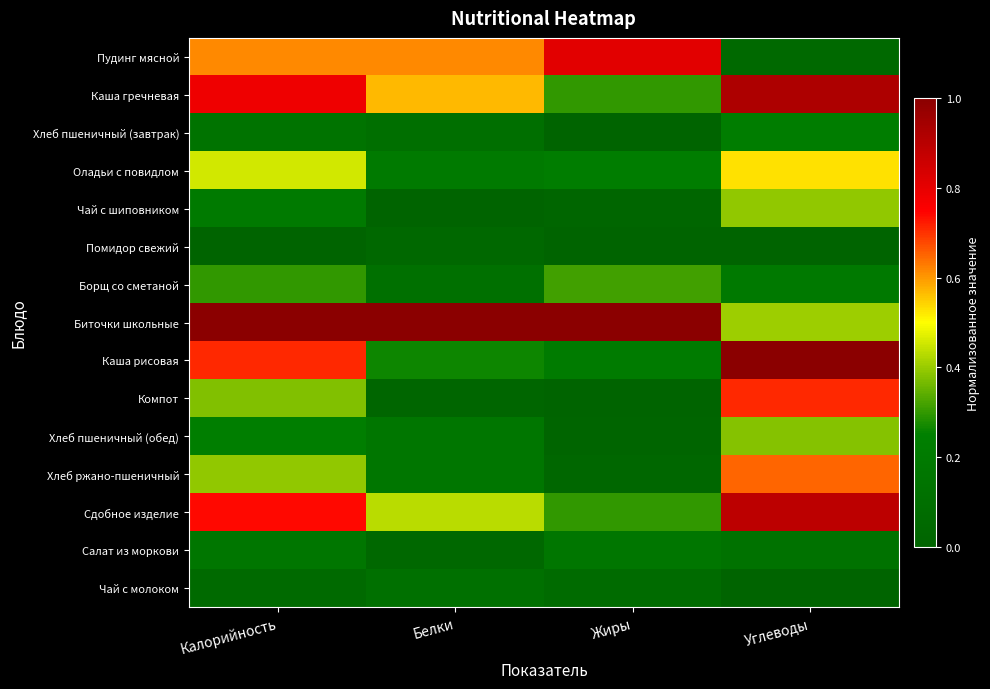

List the series in order of their peak value, lowest first.

Помидор свежий, Чай с молоком, Салат из моркови, Хлеб пшеничный (завтрак), Борщ со сметаной, Хлеб пшеничный (обед), Чай с шиповником, Оладьи с повидлом, Хлеб ржано-пшеничный, Компот, Пудинг мясной, Сдобное изделие, Каша гречневая, Биточки школьные, Каша рисовая